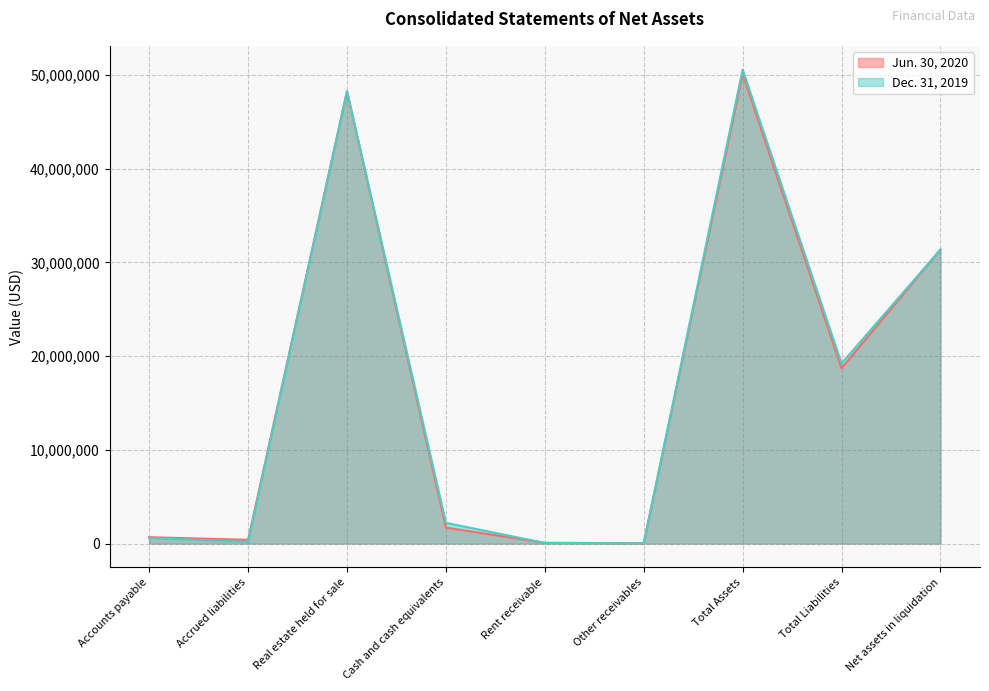

True or false: Dec. 31, 2019 has a value of 15888 at Rent receivable.

False